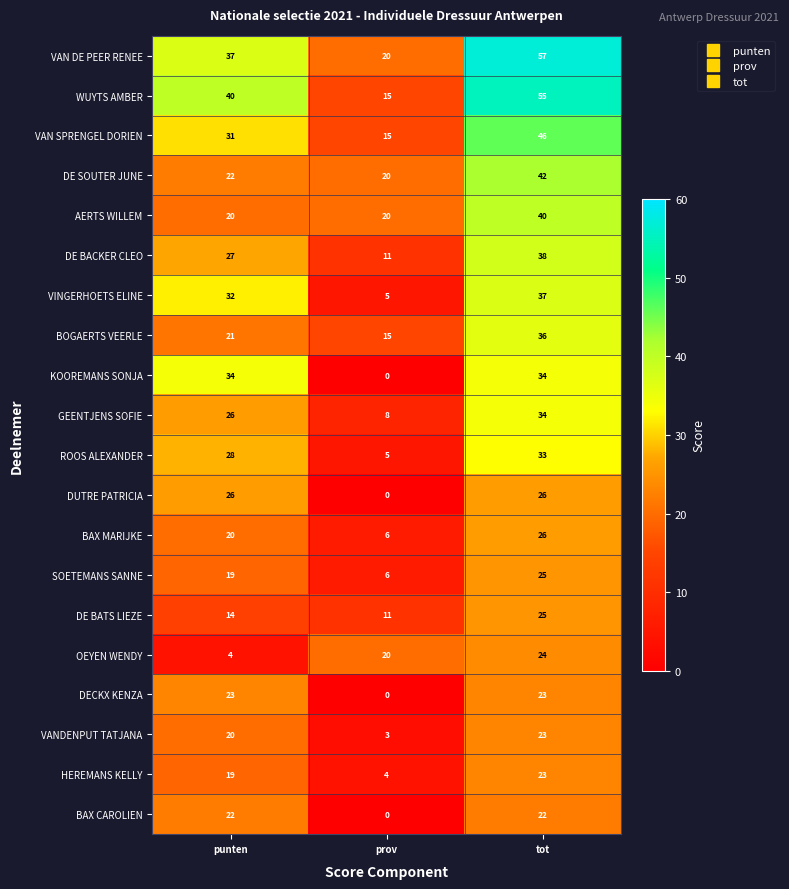

What is the total value across all series at tot?

669